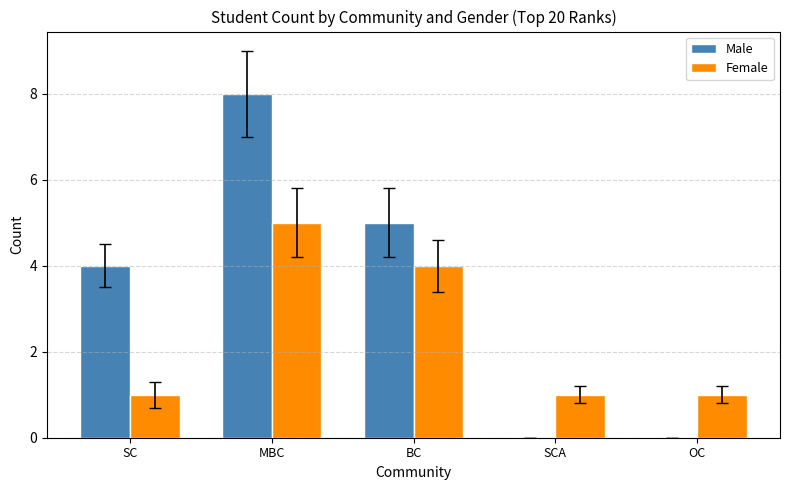

The Male series shows 8 at MBC. True or false?

True